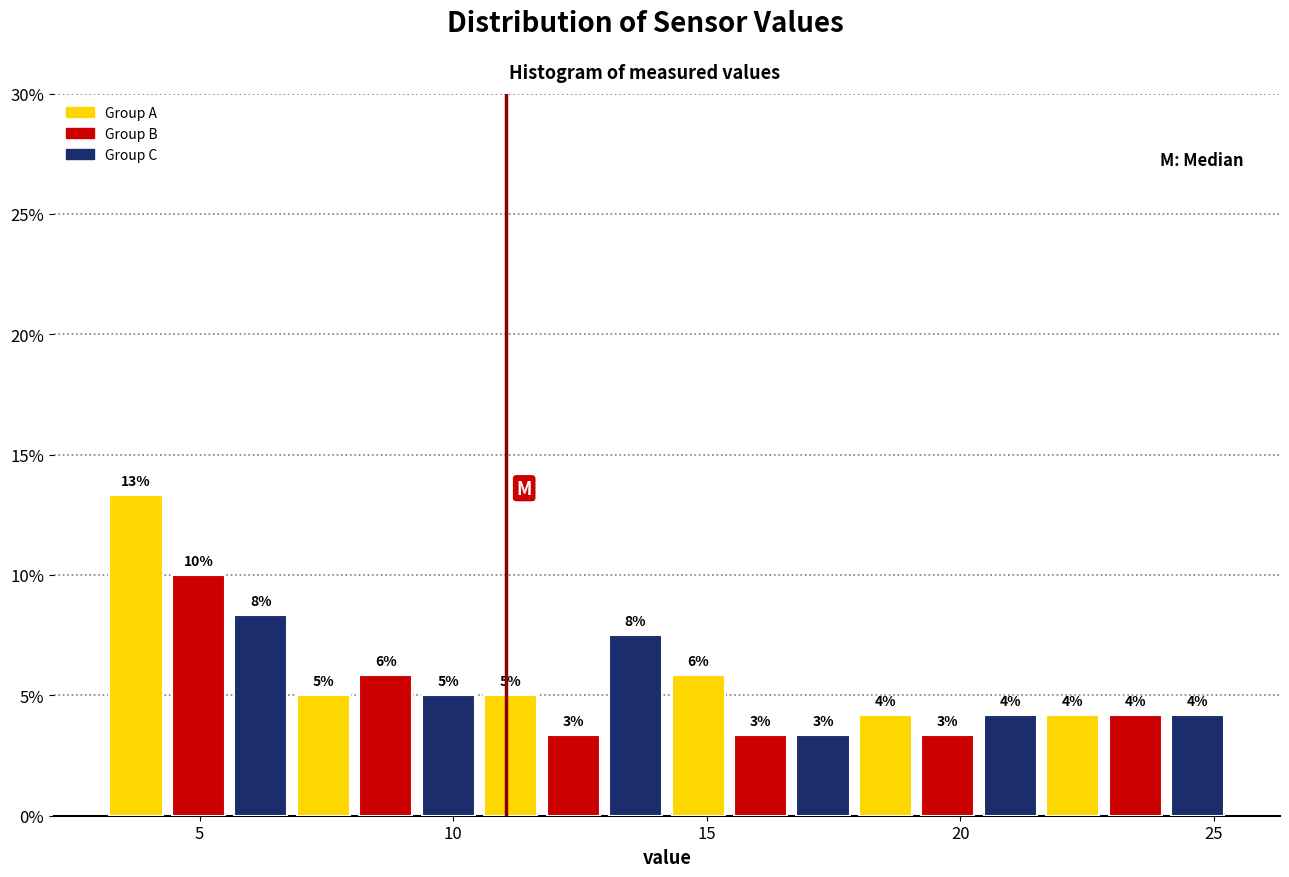

Around what value on the x-axis is the tallest bar? Give the approximate position of its centre, as read against the axis.

3.5